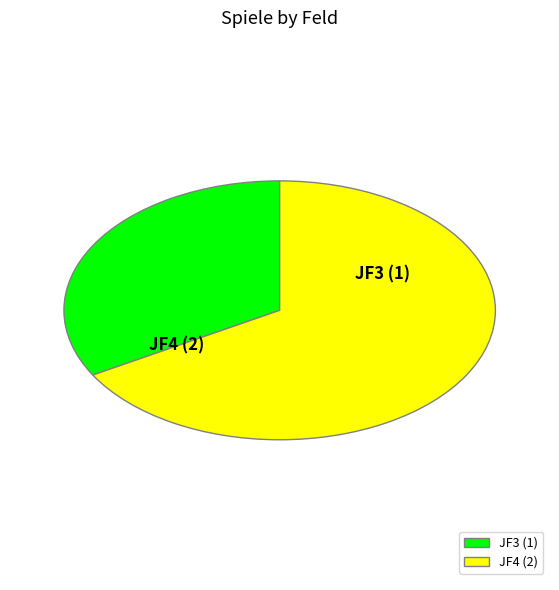

Does JF3 represent more than half of the total?

No